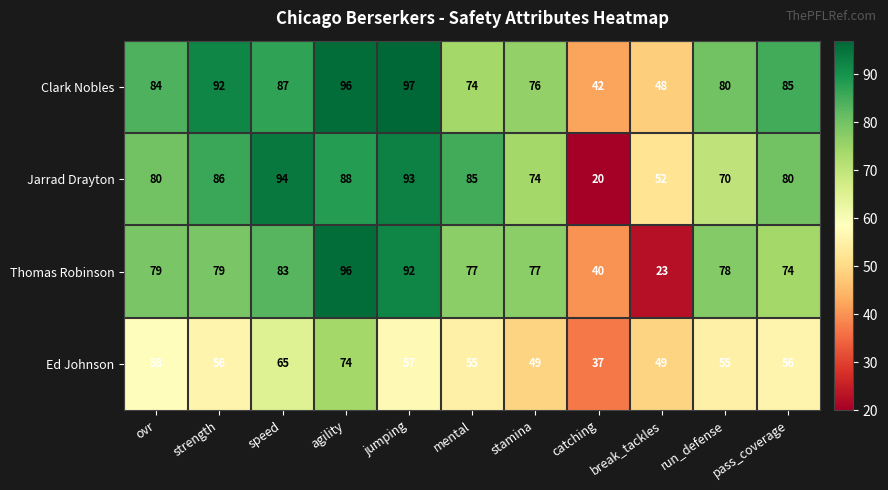

Rank the series at ovr from highest to lowest value.

Clark Nobles, Jarrad Drayton, Thomas Robinson, Ed Johnson